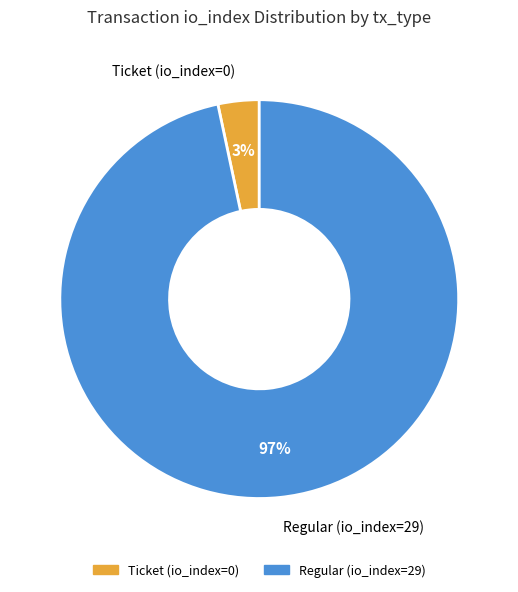

Which slice is the smallest?

Ticket (io_index=0)